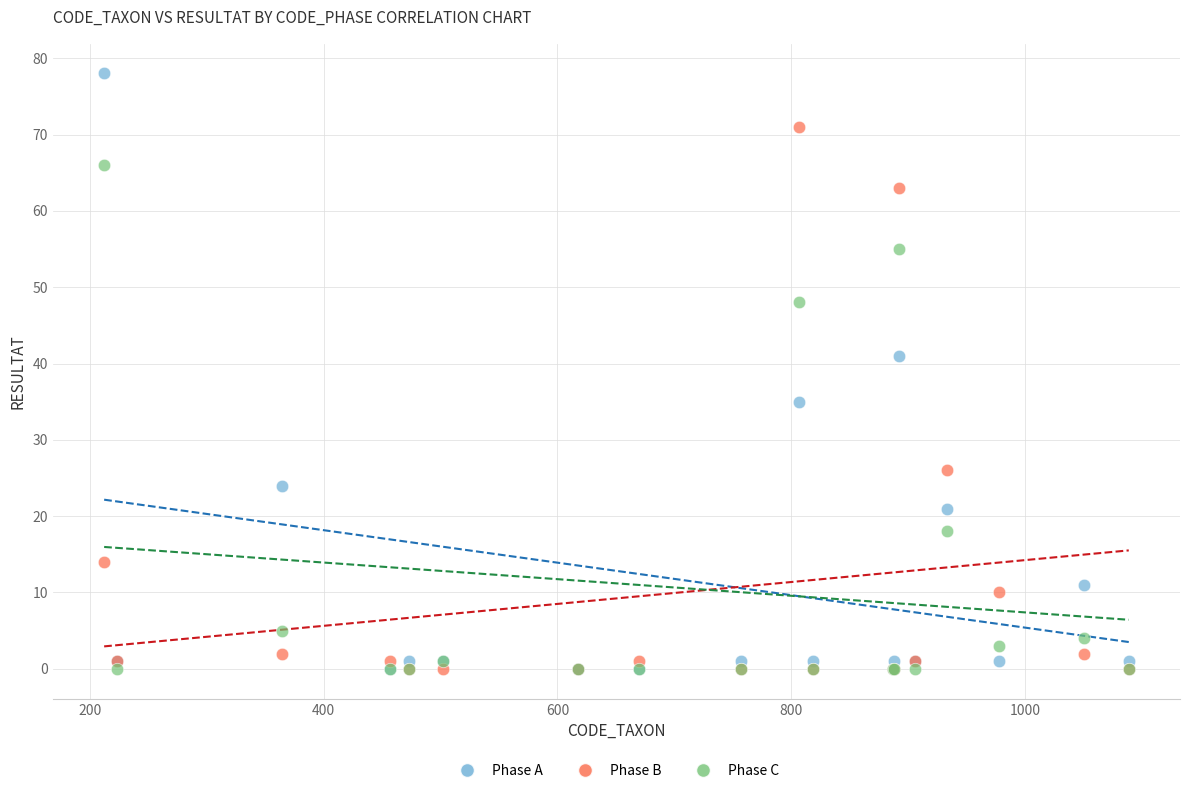

In the Phase A series, what Y value is closest to 39?

41